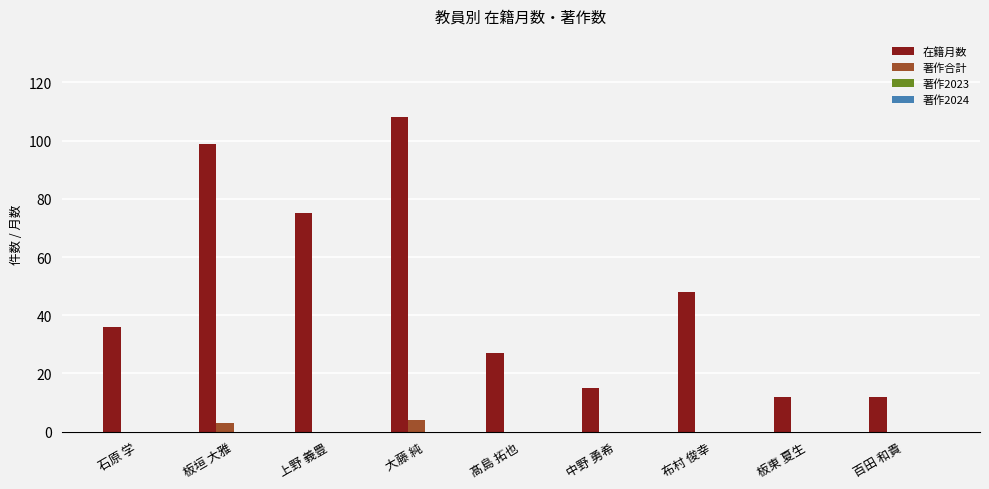

Are the bars grouped side by side (vs. stacked)?

Yes